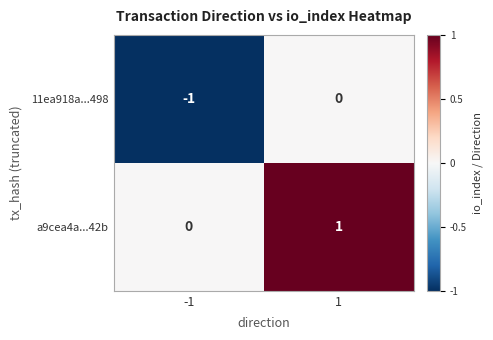

The value of 11ea918a...498 at -1 is -1. True or false?

True